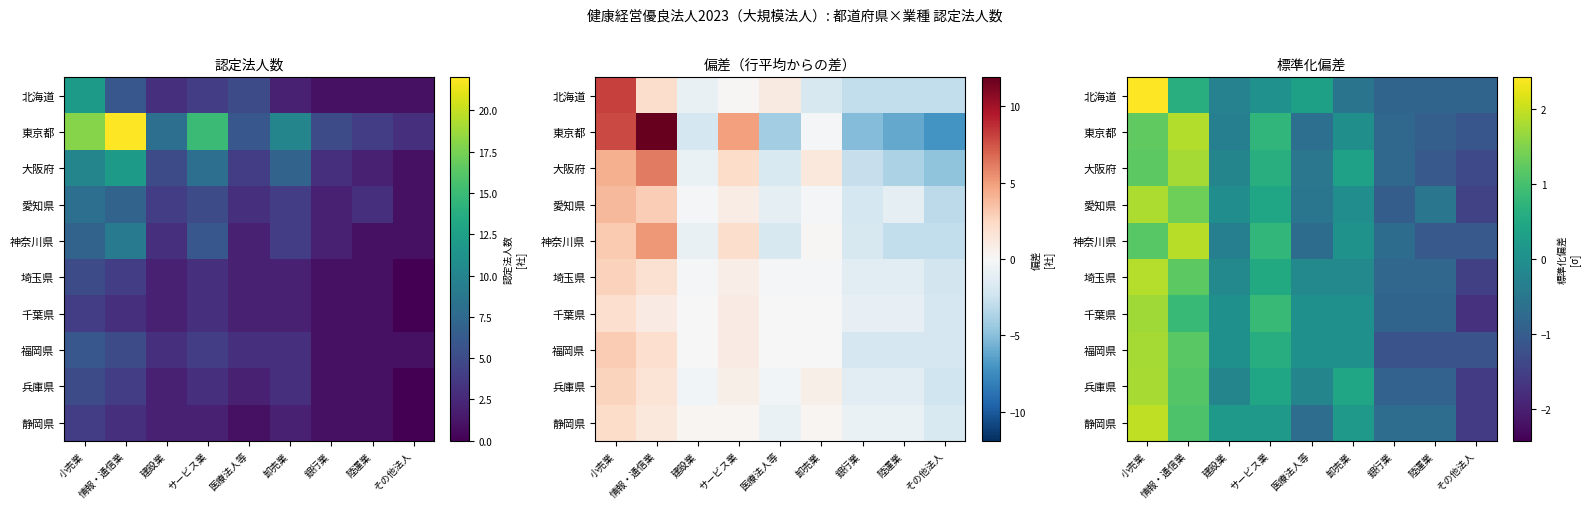

How many data points in 大阪府 are less than 0?

5